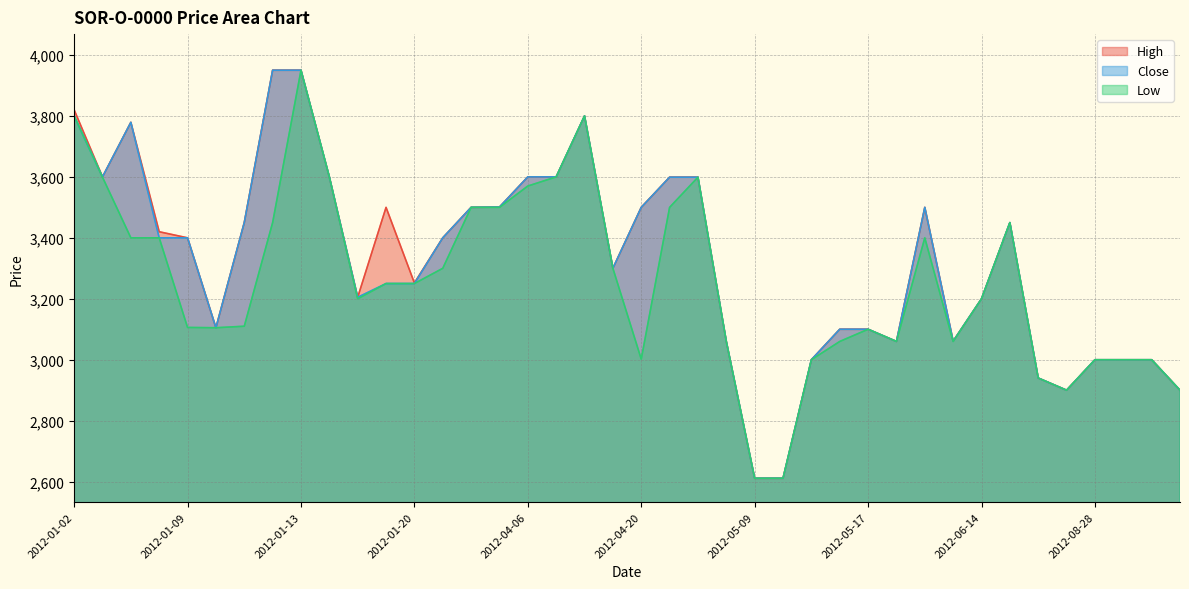

Rank the series by their maximum value, from highest to lowest.

High, Close, Low